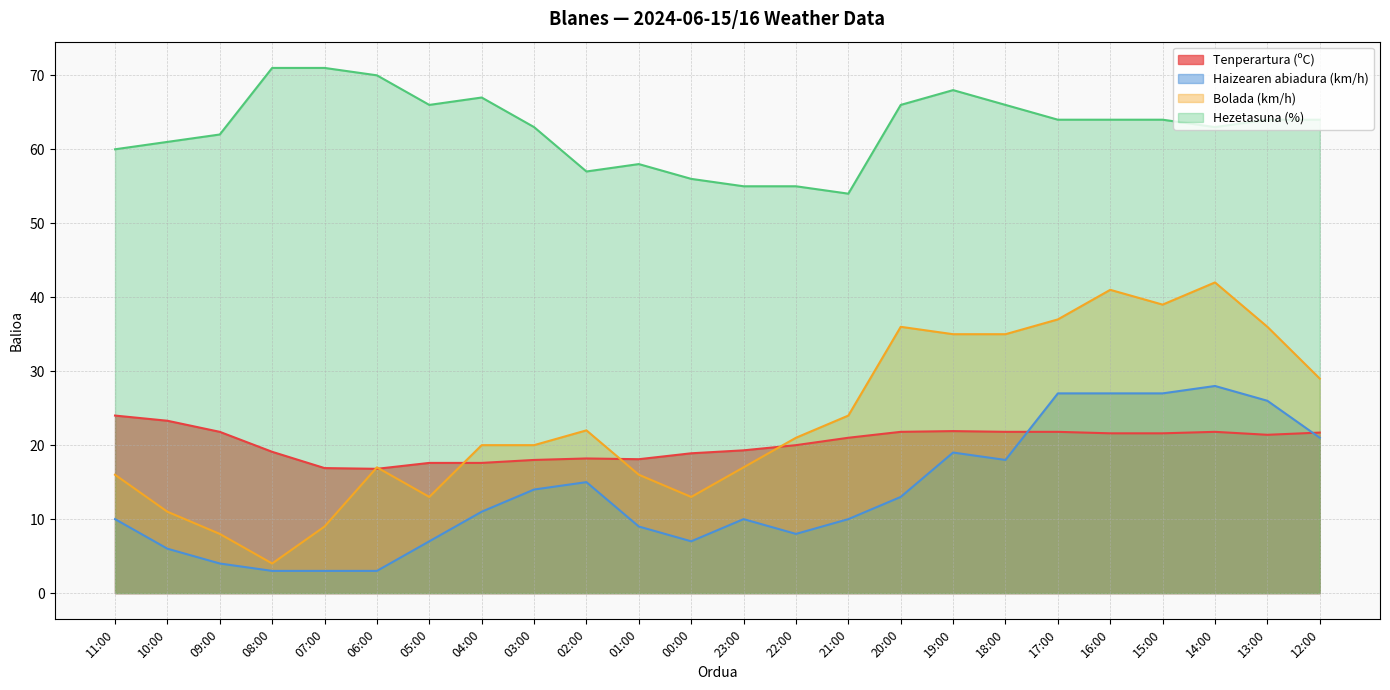

At which category does the chart reach its minimum across all series?

08:00